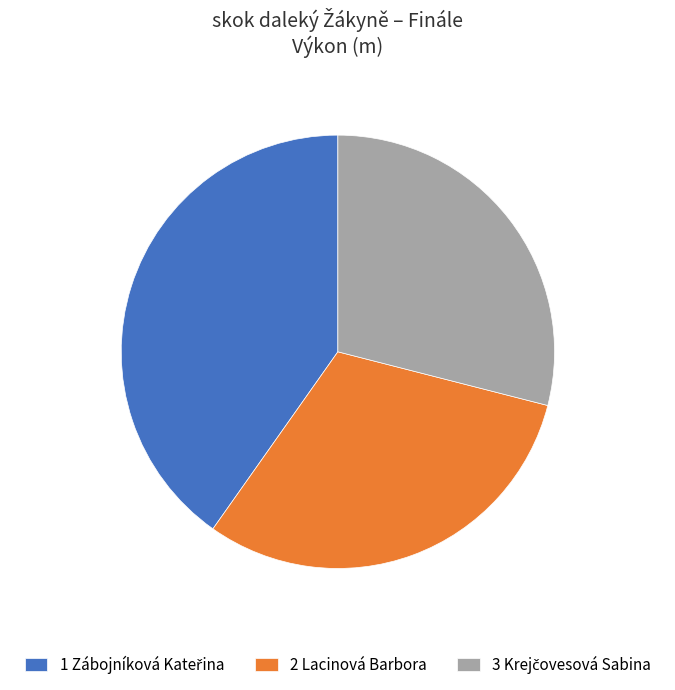

How many slices are in this pie chart?

3